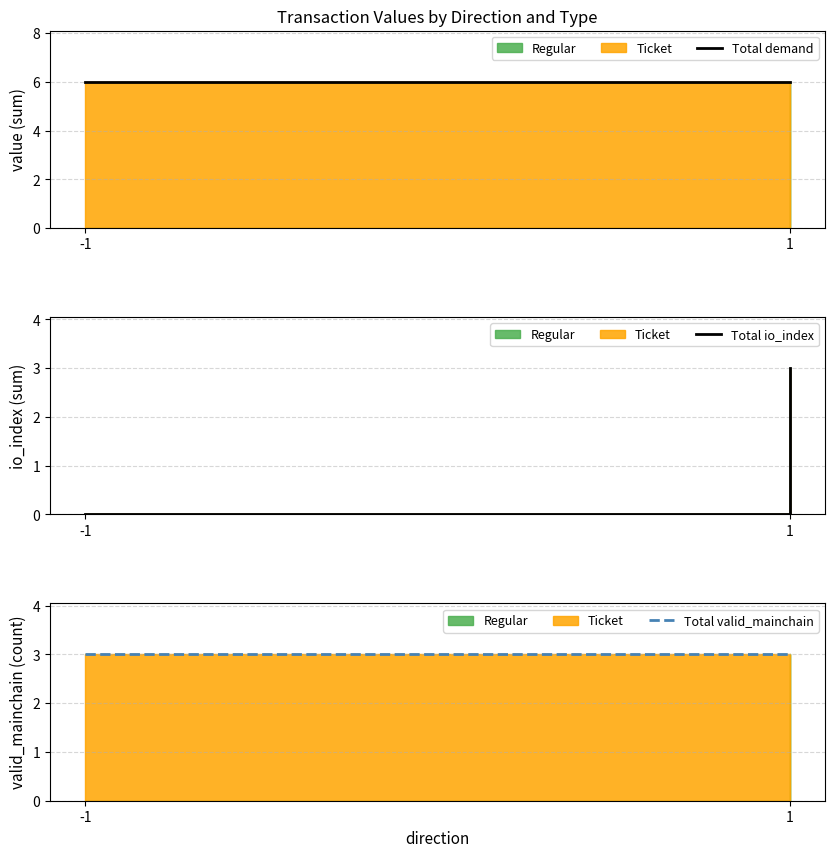

What is the sum of the Total valid_mainchain values at -1 and 1?

6.0